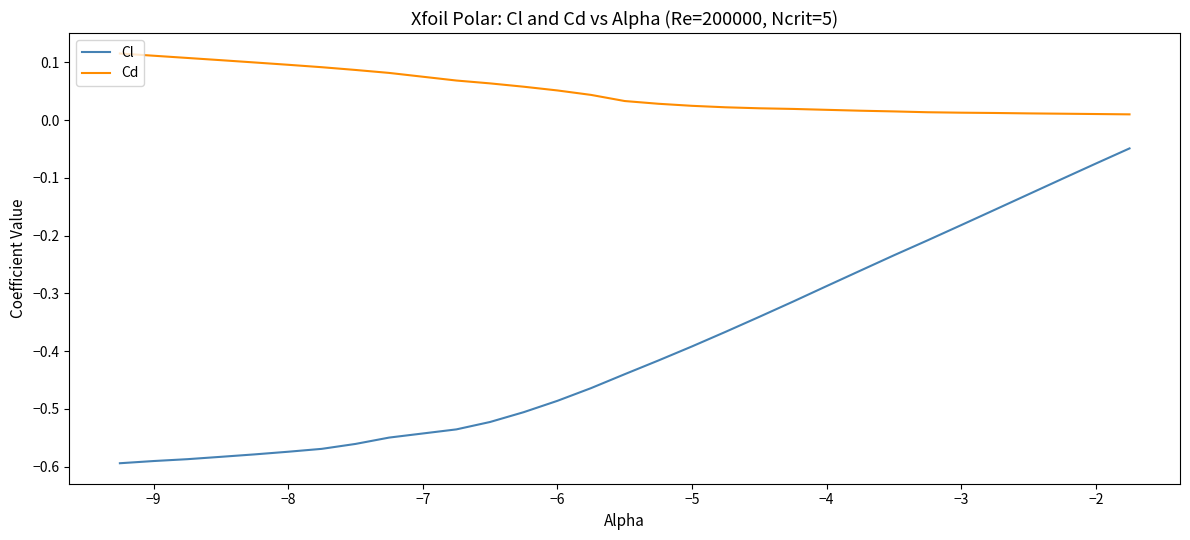

Does the chart have visible grid lines?

No